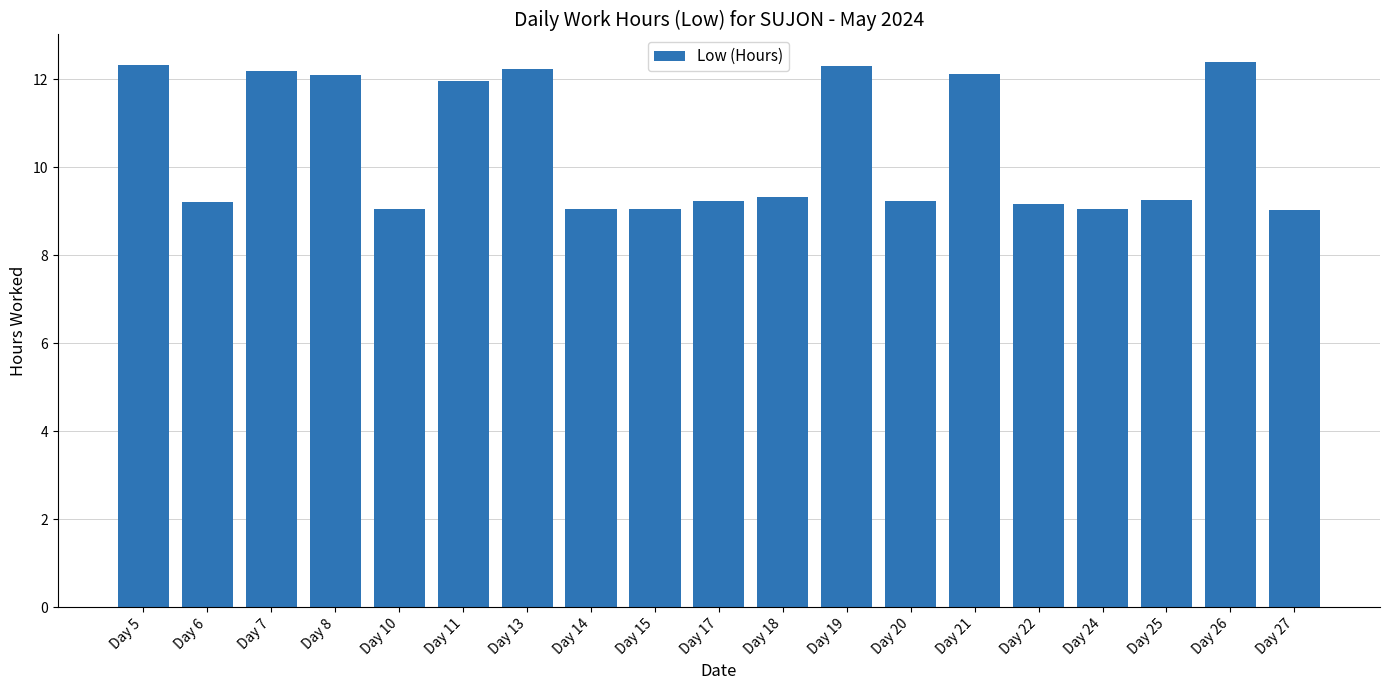

What is the difference between the maximum and second lowest values?

3.3